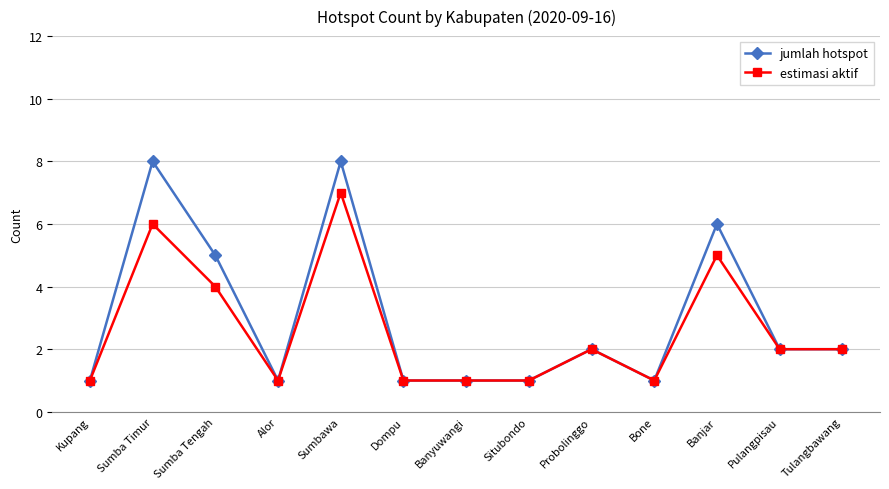

List the series in order of their overall mean, lowest first.

estimasi aktif, jumlah hotspot